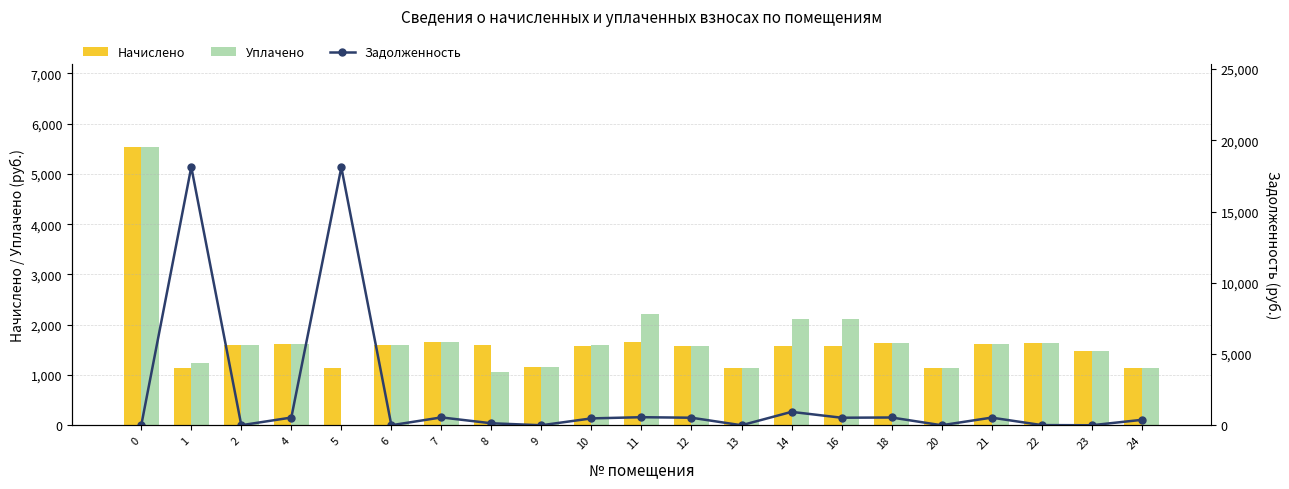

What is the value of the Уплачено bar at the 2nd from the left?

1233.4